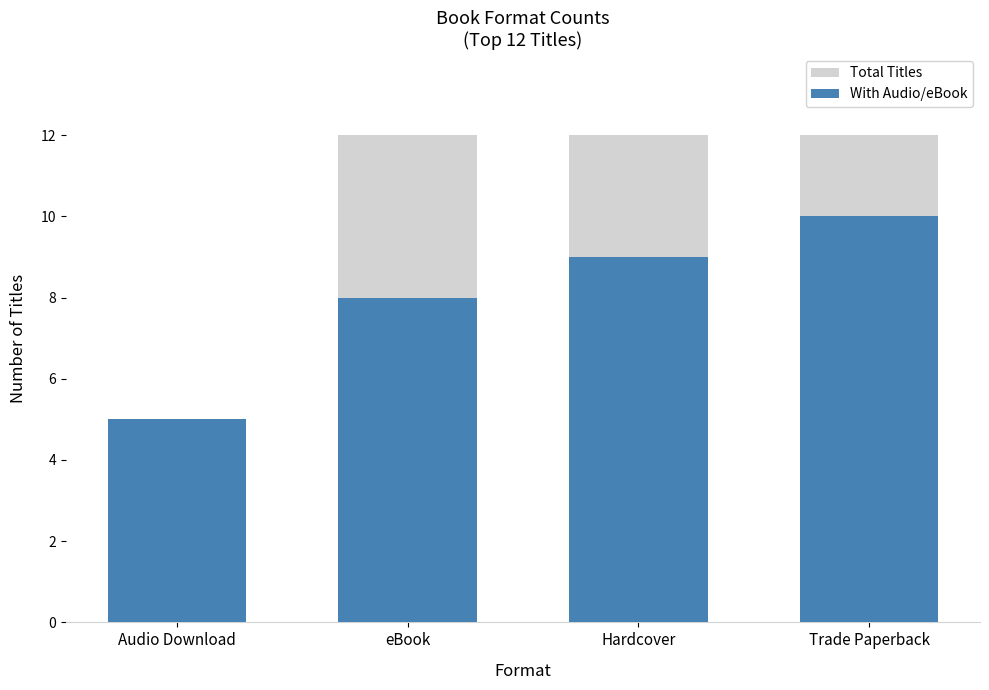

Reading left to right, list all the values displayed in this chart.

Total Titles: 5	12	12	12
With Audio/eBook: 5	8	9	10